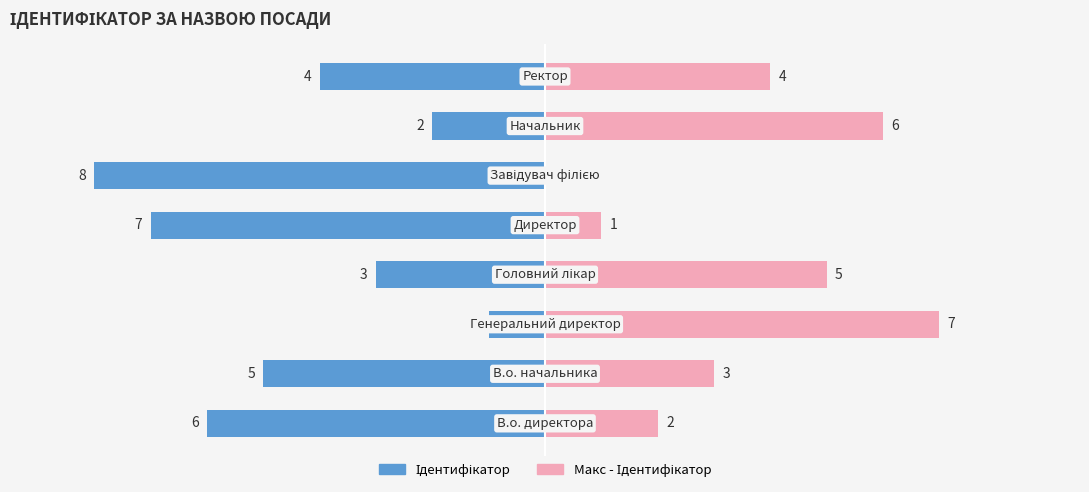

Rank the series at 5 from lowest to highest value.

Ідентифікатор, Макс - Ідентифікатор